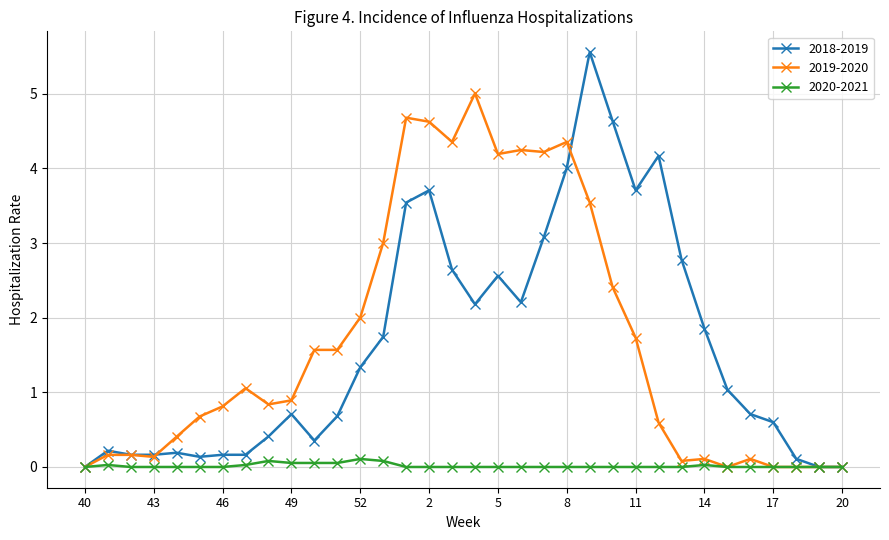

Which series has the widest spread of values?

2018-2019